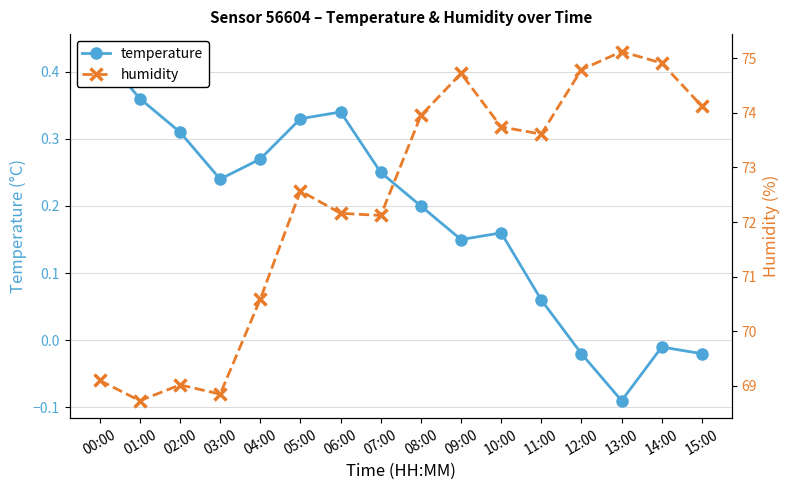

List the labels in order of humidity value, largest first.

13:00, 14:00, 12:00, 09:00, 15:00, 08:00, 10:00, 11:00, 05:00, 06:00, 07:00, 04:00, 00:00, 02:00, 03:00, 01:00